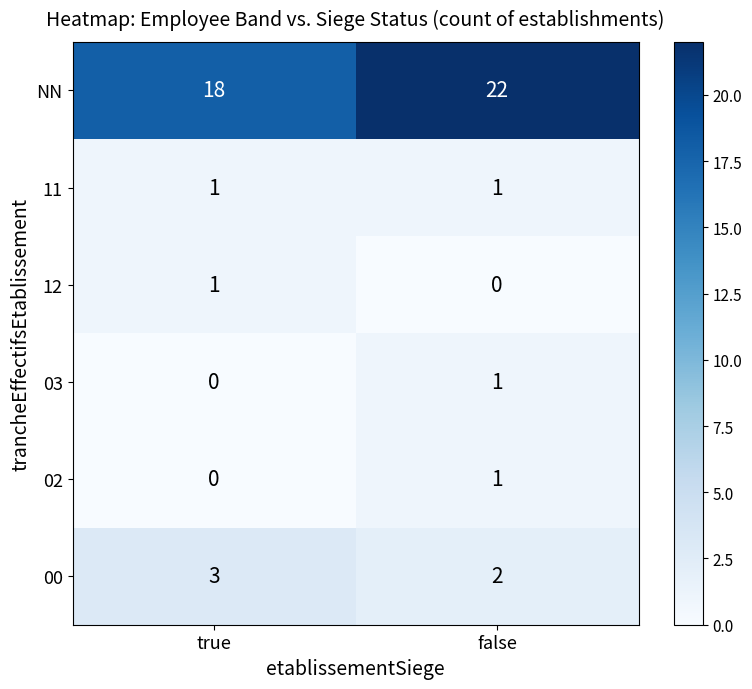

What is the total value across all series at false?

27